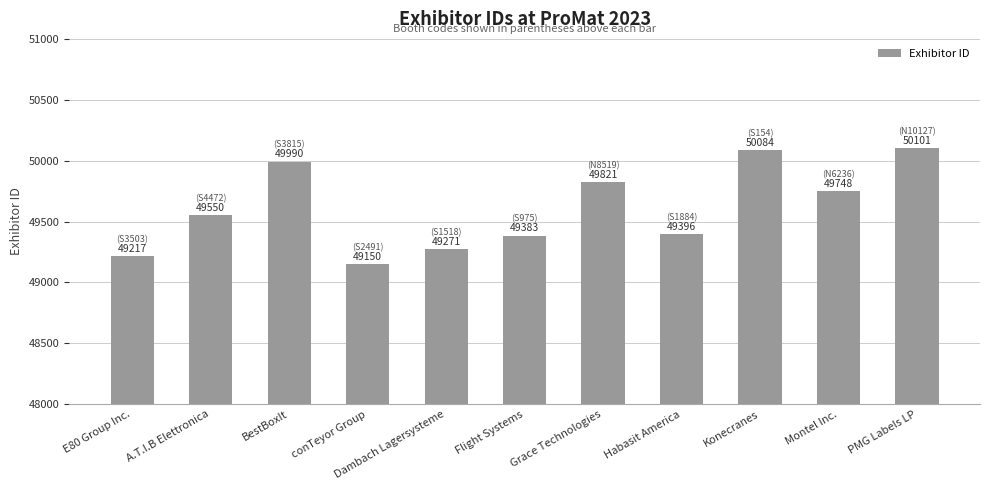

Which category has the highest value across all series?

PMG Labels LP